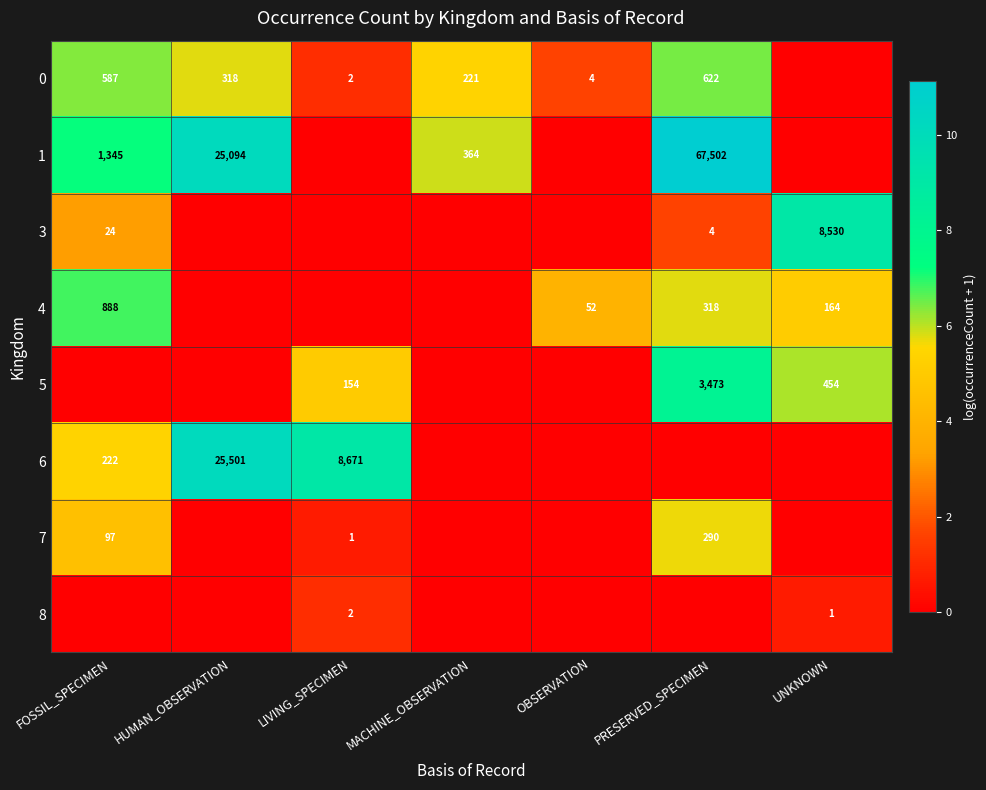

What is the difference between the 4 values at FOSSIL_SPECIMEN and OBSERVATION?

836